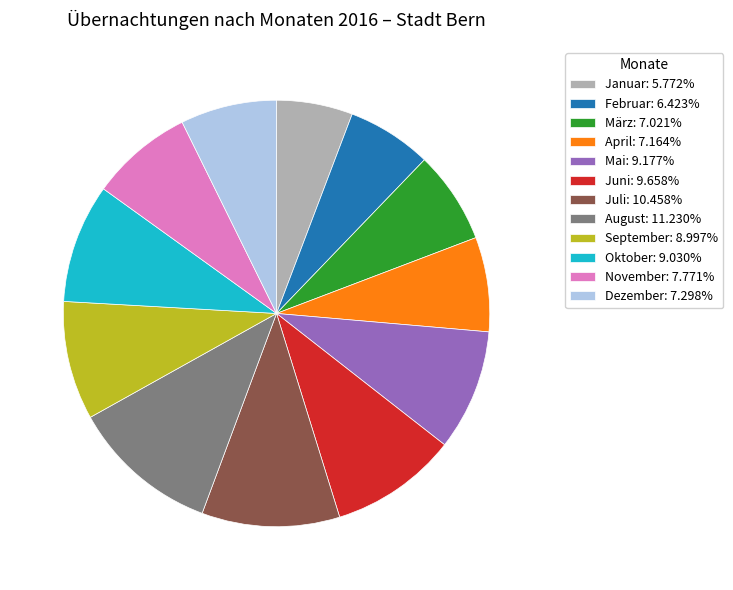

Which slice is the smallest?

Januar